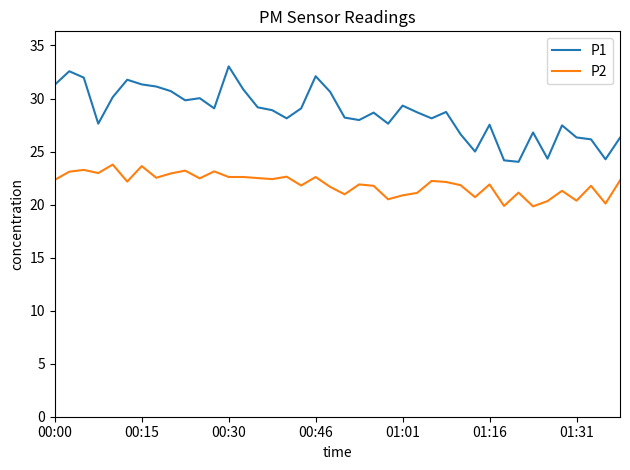

Which series has the largest total across all categories?

P1